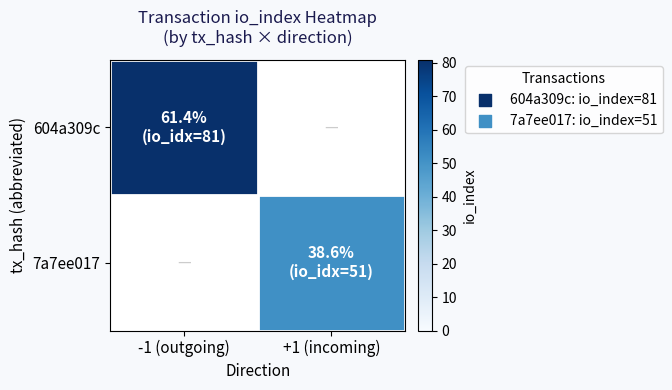

Reading left to right, what are all the values shown in this chart?

604a309c: -1 (outgoing)=81	+1 (incoming)=0
7a7ee017: -1 (outgoing)=0	+1 (incoming)=51